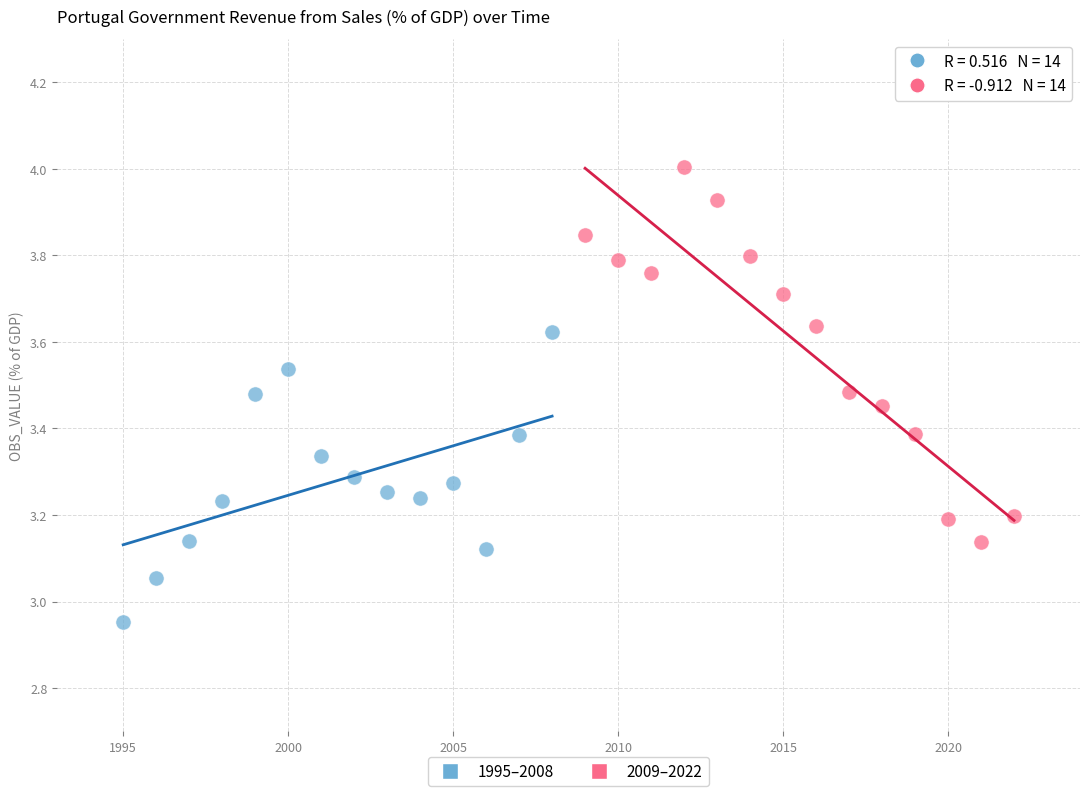

Which series contains the lowest Y value?

1995–2008